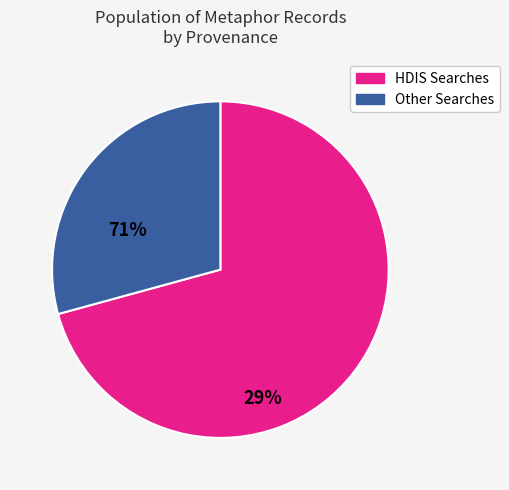

Does any single category account for the majority?

Yes